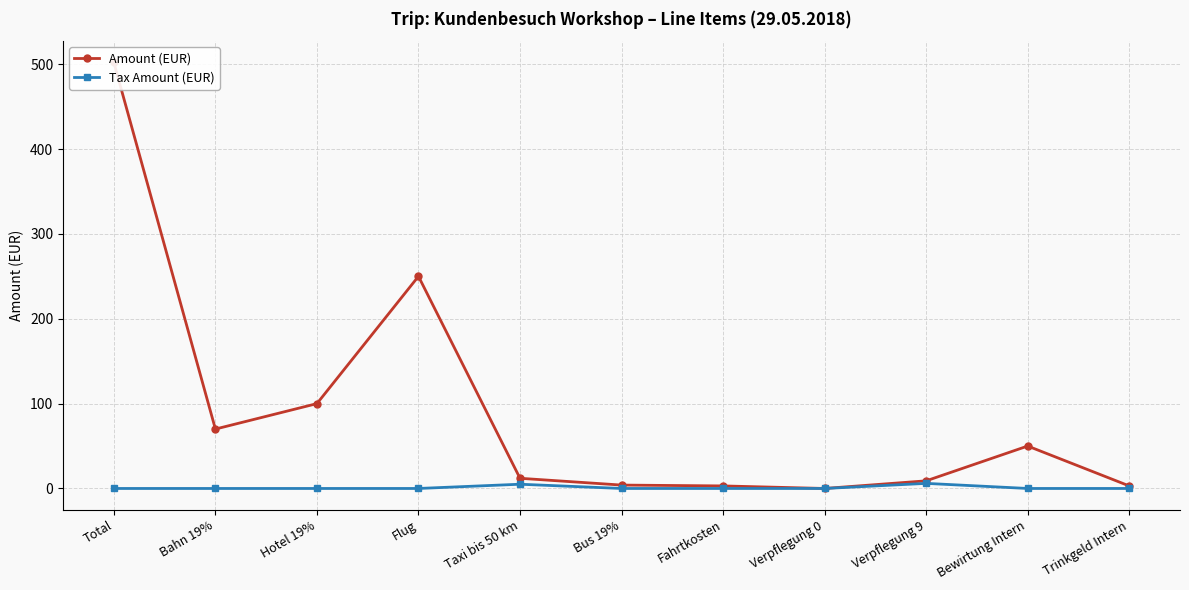

What is the total value across all series at Bus 19%?

4